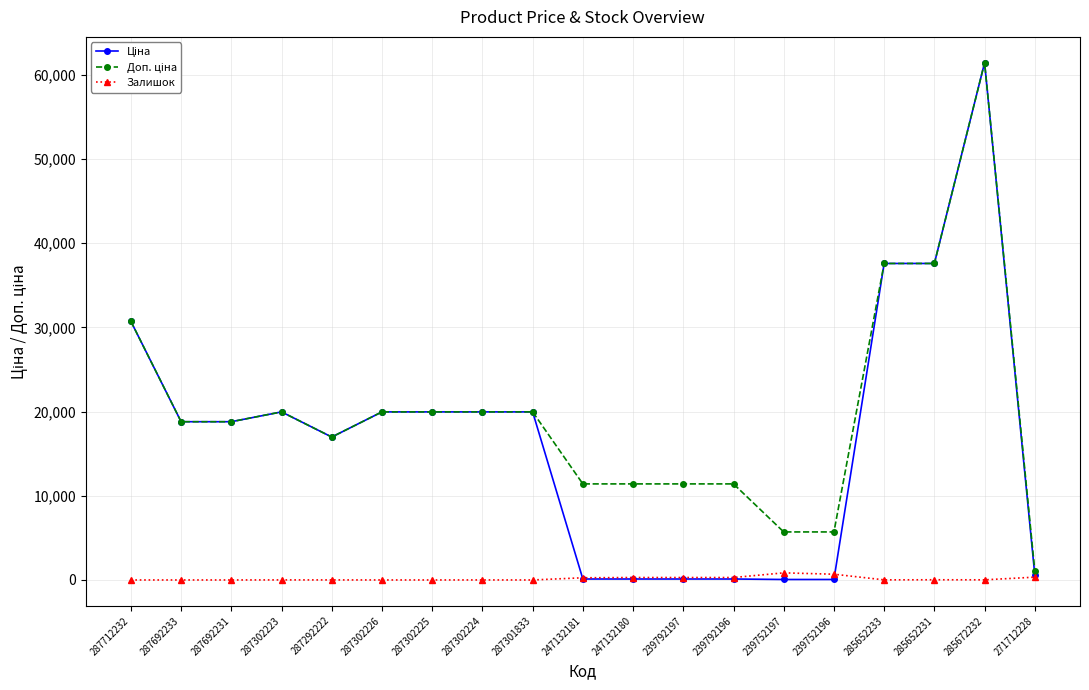

How many lines are shown in the chart?

3